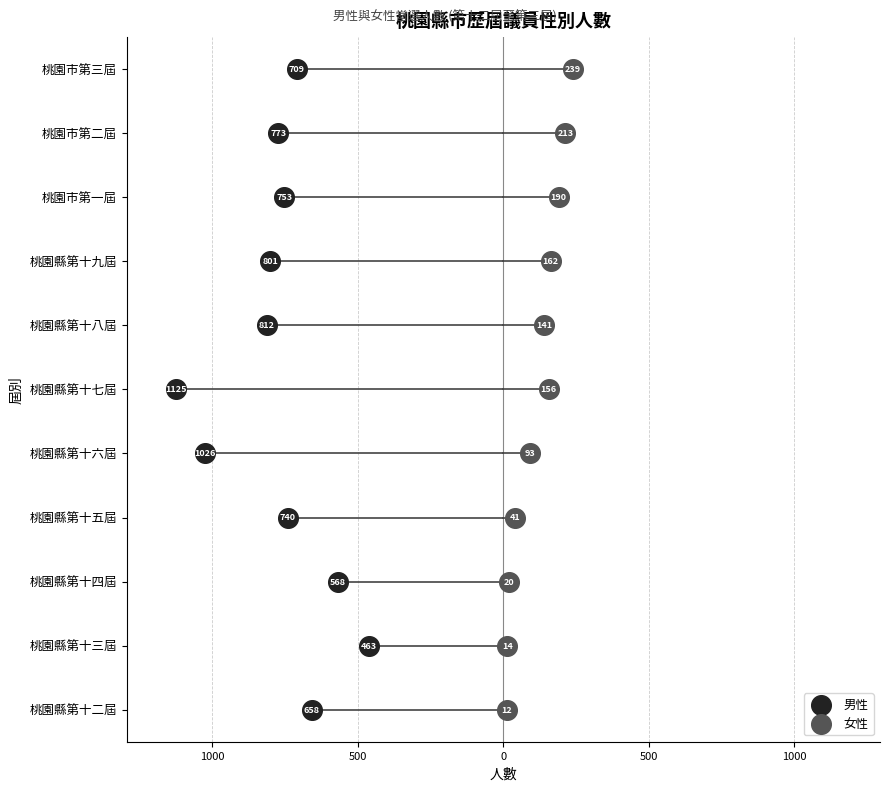

What are all the series names shown in the legend?

男性, 女性